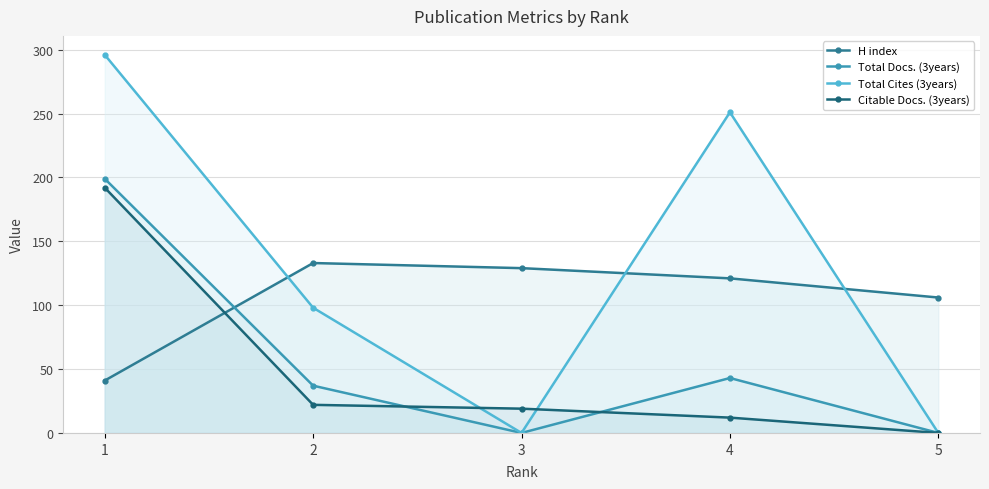

Reading left to right, list all the values displayed in this chart.

H index: 41	133	129	121	106
Total Docs. (3years): 199	37	0	43	0
Total Cites (3years): 296	98	0	251	0
Citable Docs. (3years): 192	22	19	12	0